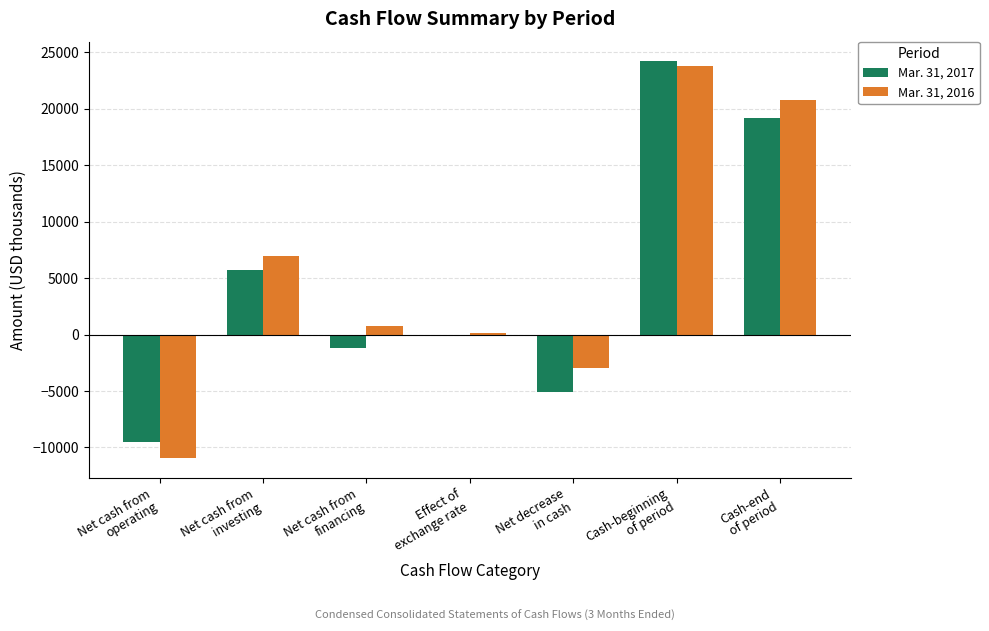

Between Net cash from
financing and Cash-beginning
of period, which series saw the biggest shift?

Mar. 31, 2017